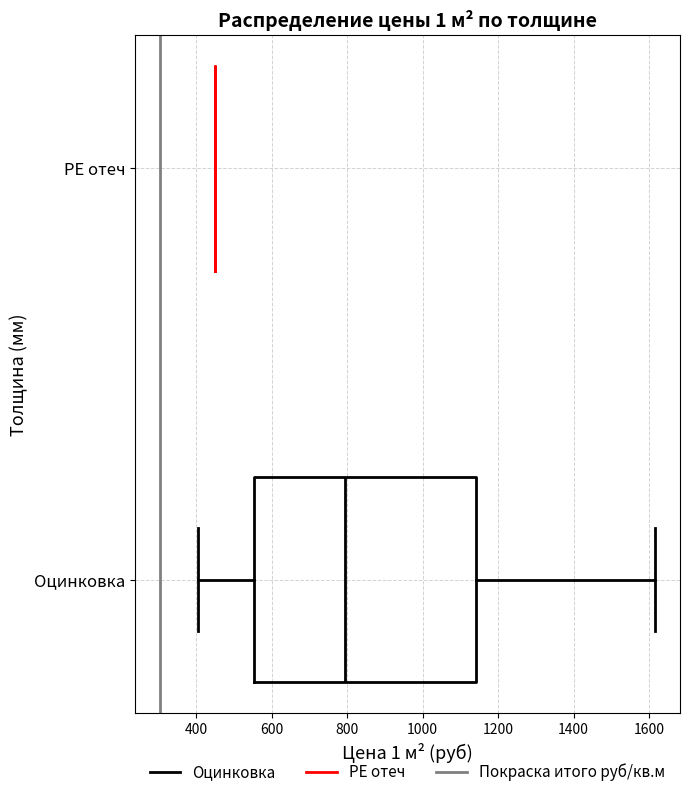

Reading bottom to top, read every box against the x-axis: the position of its median line, the range the box covers, and the ends of its whiskers. The values are not printed on the chart, so give them approximately, as read against the axis.

Оцинковка: median 800, box 560 to 1140, whiskers 400 to 1620
РЕ отеч: box collapsed to a line at 460, whiskers 460 to 460